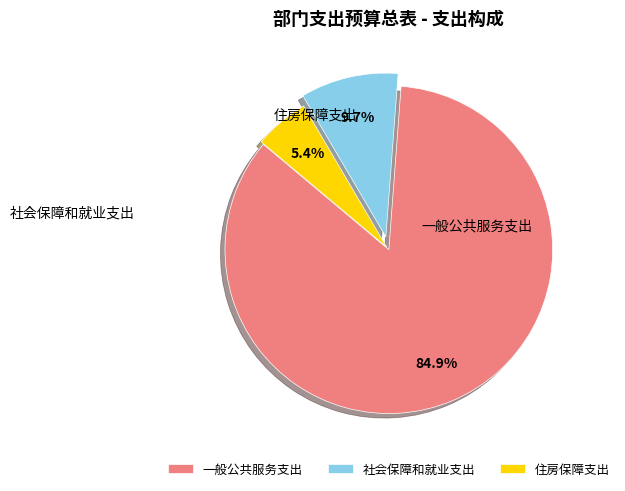

Do 社会保障和就业支出 and 一般公共服务支出 together represent more than half of the pie?

Yes